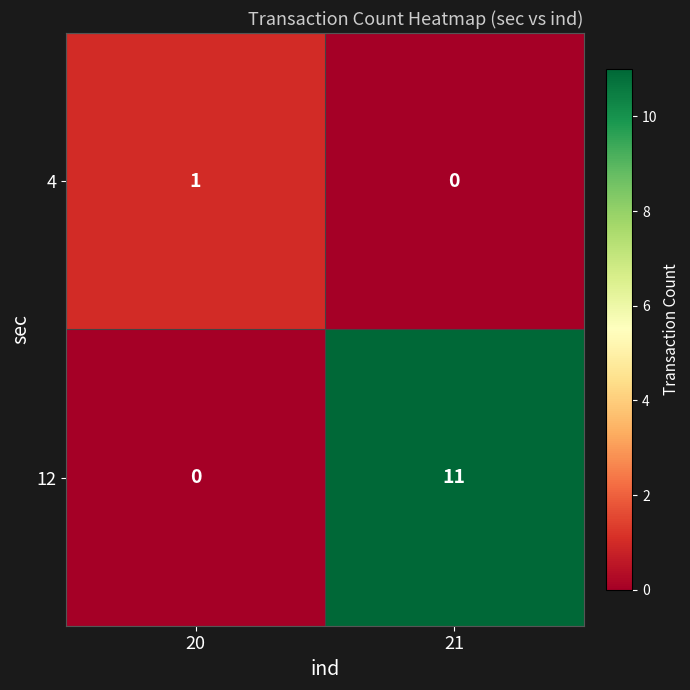

The value of 12 at 20 is -7. True or false?

False